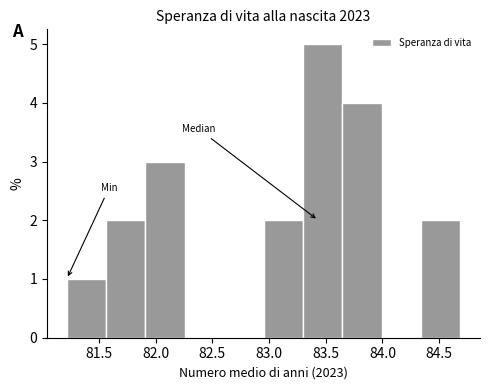

Reading left to right, transcribe this chart: for each bar, give the range it covers on the x-axis and its height. Neither the bar edges nor the heights are printed on the chart, so give them approximately, as read against the axes.

81.20 to 81.55: 1
81.55 to 81.90: 2
81.90 to 82.25: 3
82.25 to 82.60: 0
82.60 to 82.95: 0
82.95 to 83.30: 2
83.30 to 83.65: 5
83.65 to 84.00: 4
84.00 to 84.35: 0
84.35 to 84.70: 2